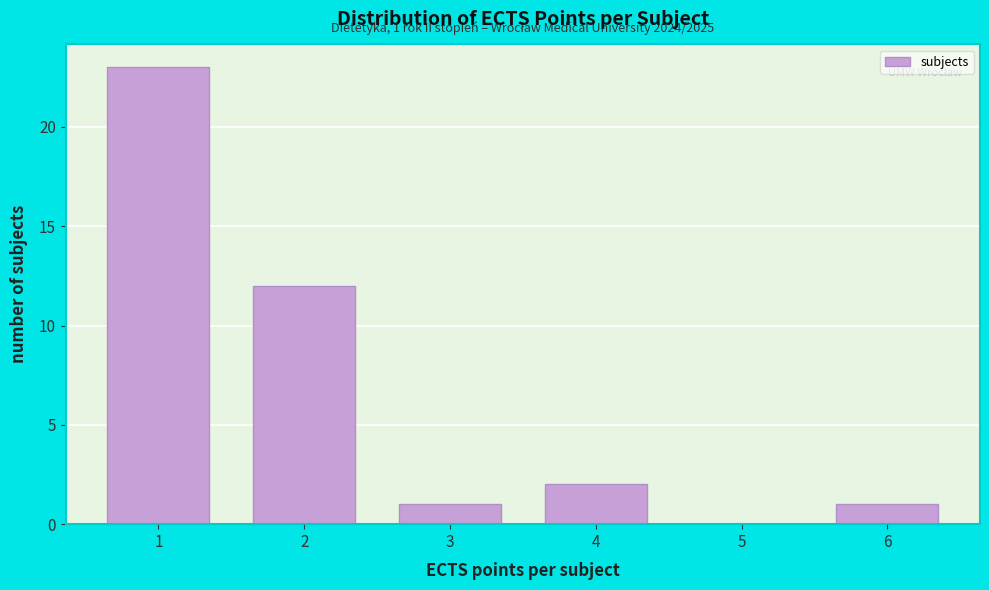

Which range on the x-axis has the tallest bar?

0.5 to 1.5